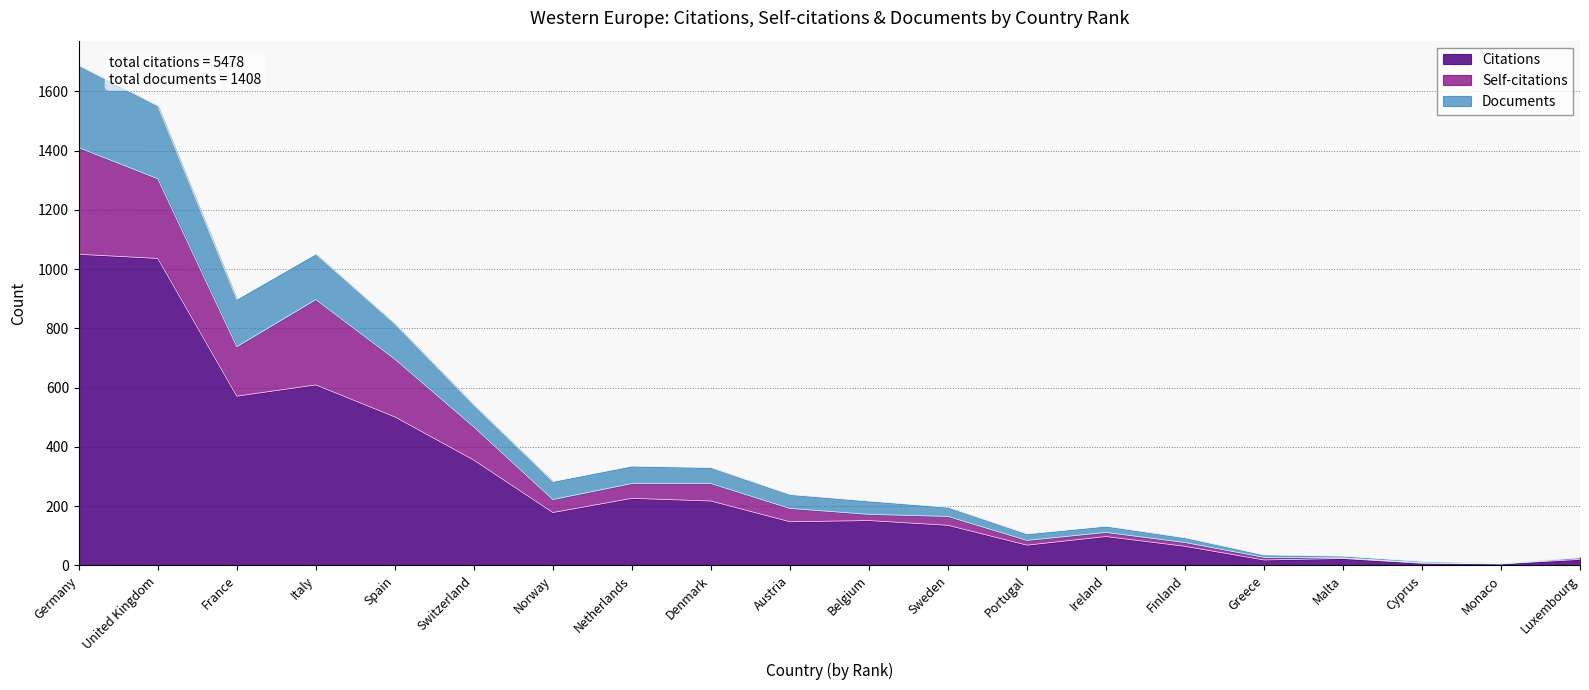

What are all the series names shown in the legend?

Citations, Self-citations, Documents